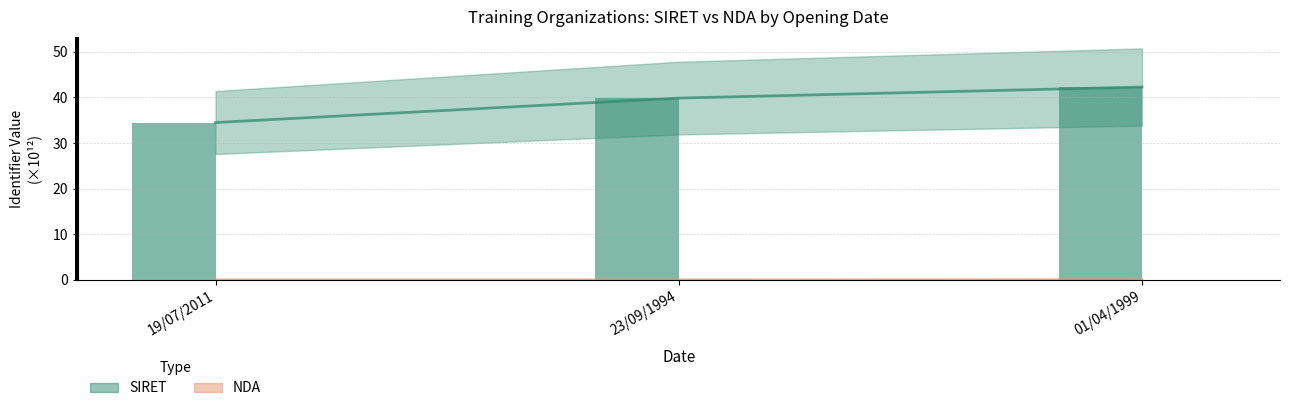

How many groups of bars are there?

3